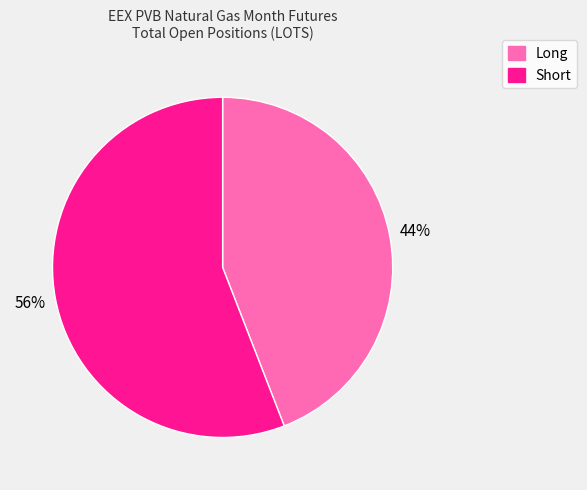

Combined, do Long and Short account for over 50%?

Yes